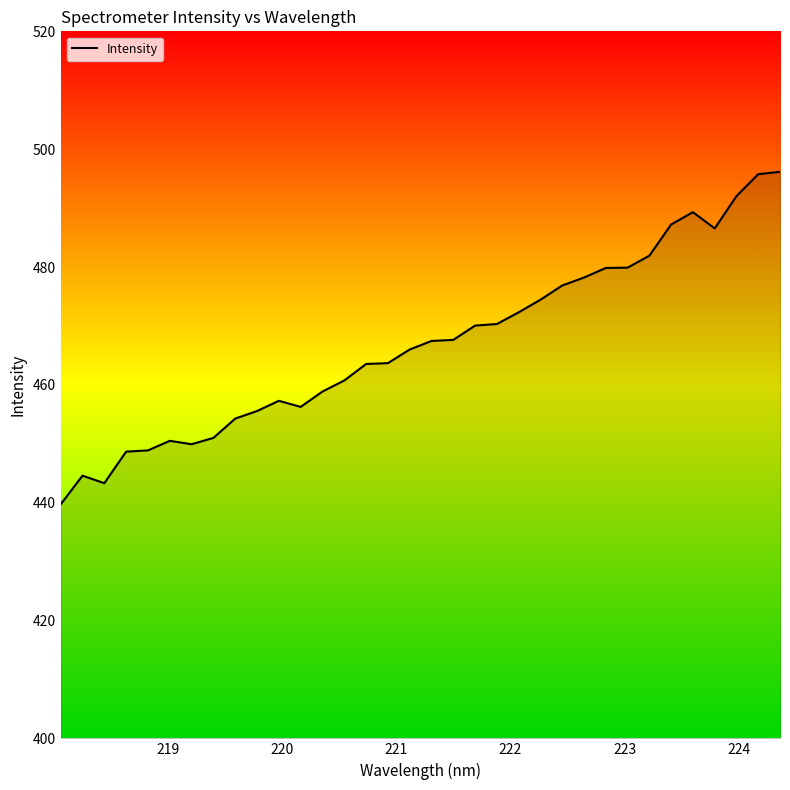

What is the greatest value displayed?

496.2